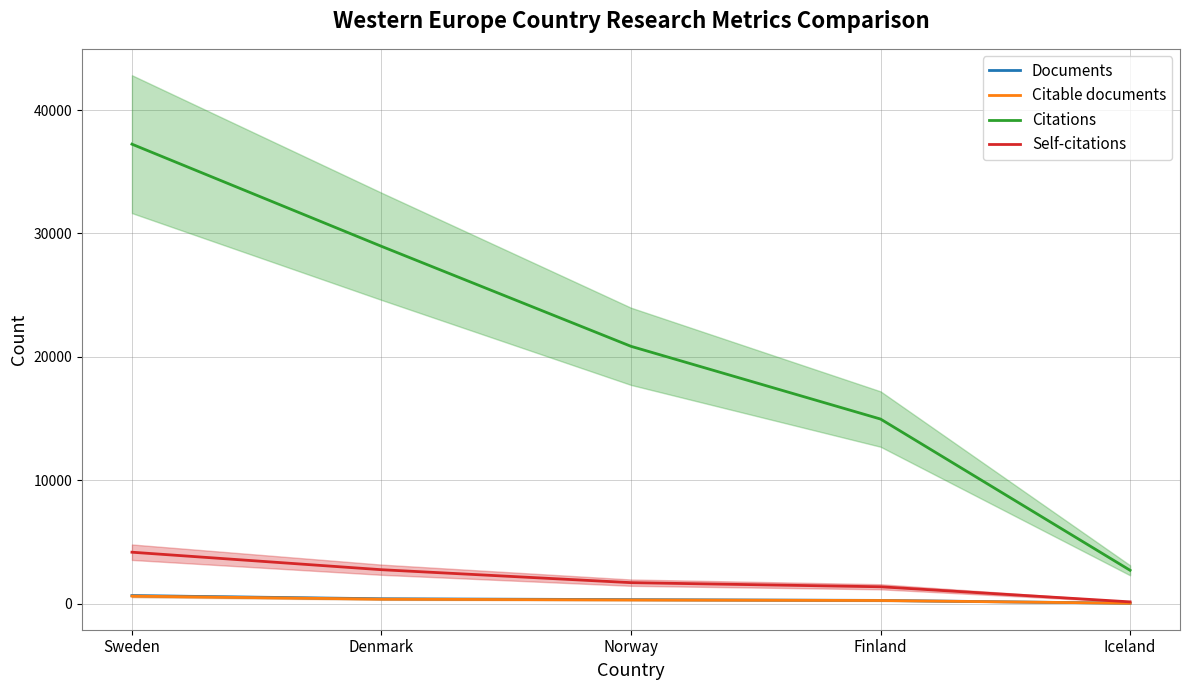

What position from the left is Denmark?

2